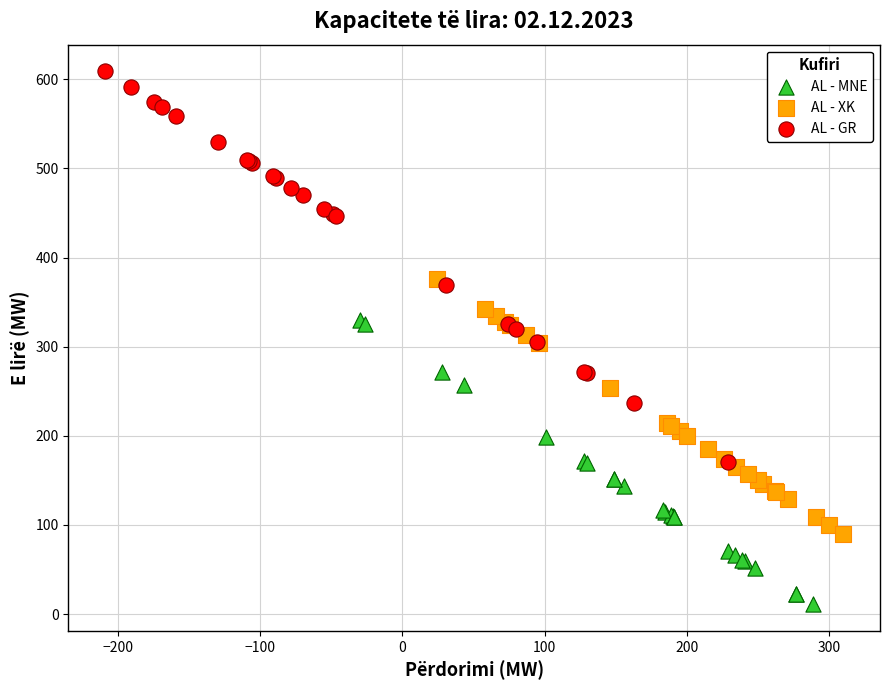

Which series has the largest Y range (max minus min)?

AL - GR